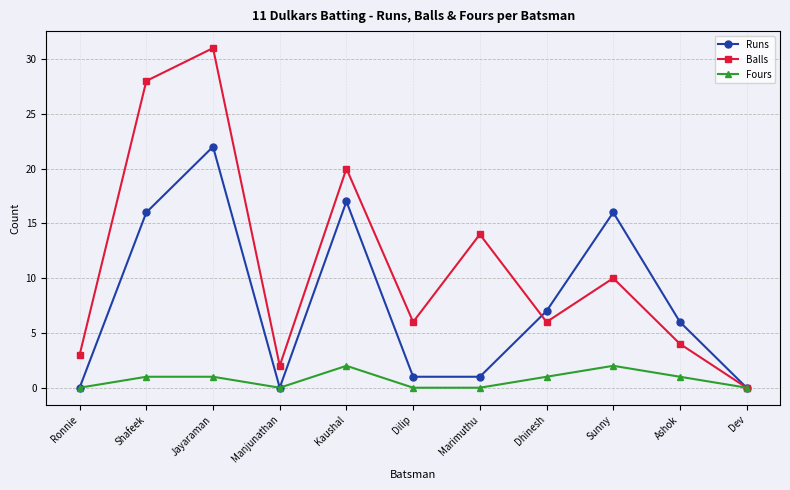

At which category does the chart reach its peak across all series?

Jayaraman